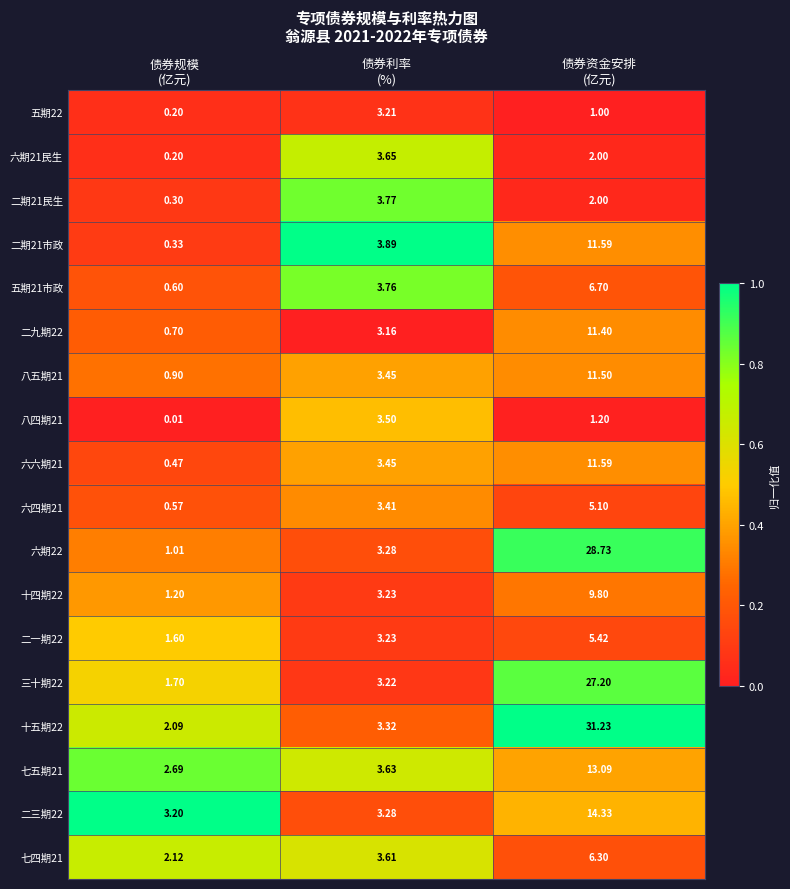

How many data points does each series have?

3